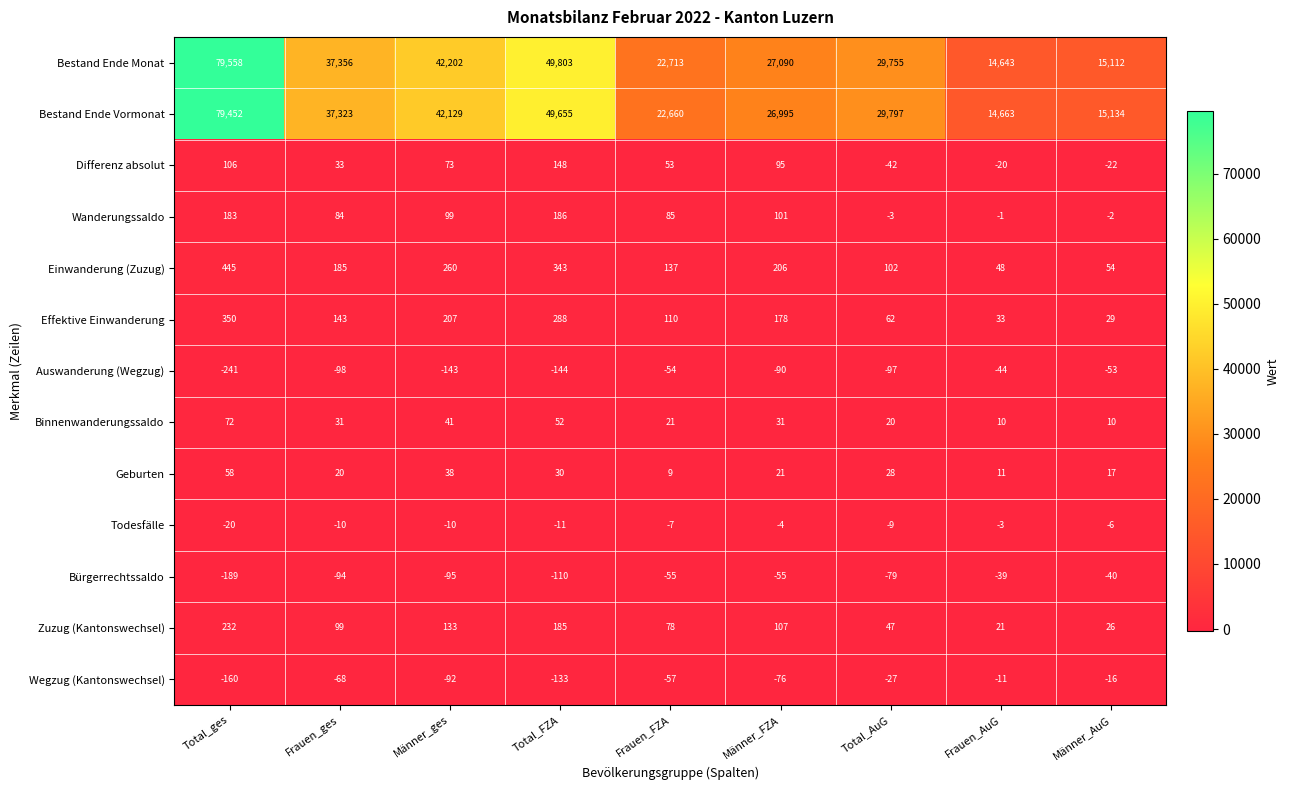

What is the minimum value shown in the chart?

-241